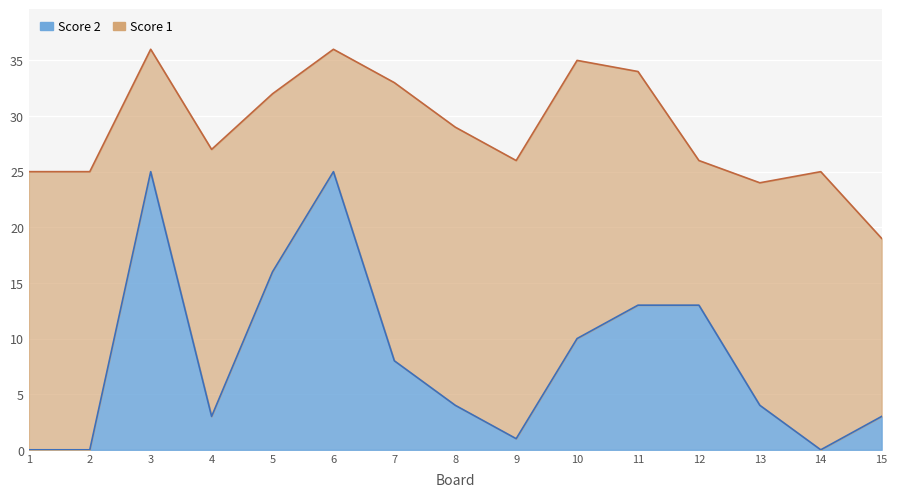

True or false: the data shows 2 at 15.

False